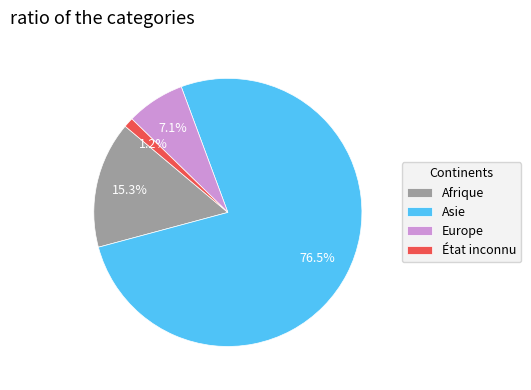

Rank the categories by value from lowest to highest.

État inconnu, Europe, Afrique, Asie